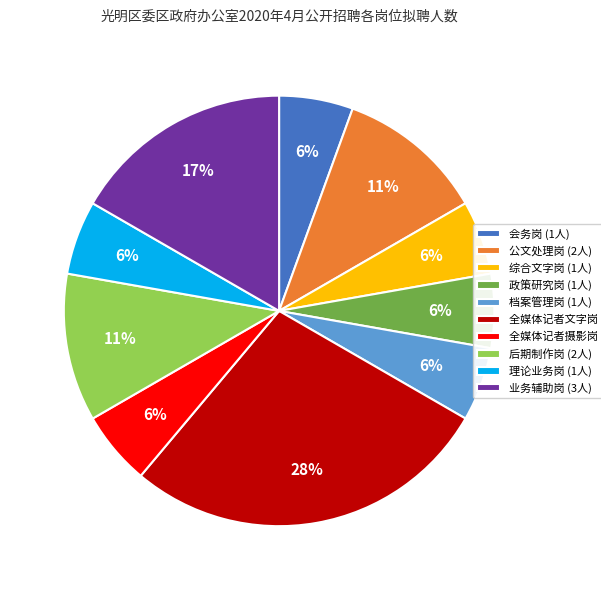

Approximately how many times larger is the value at 政策研究岗 (1人) compared to 公文处理岗 (2人)?

0.5